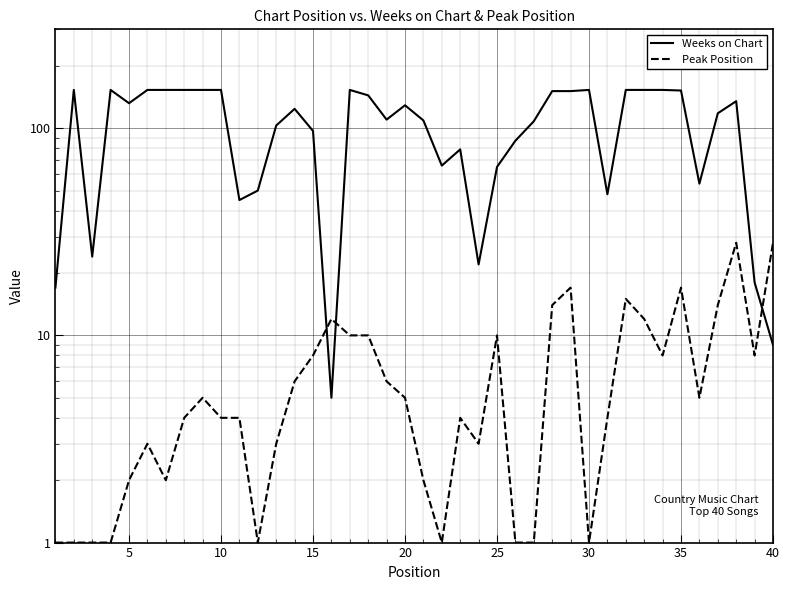

Reading right to left, transcribe all the data shown in this chart.

Weeks on Chart: 9	18	135	118	54	152	153	153	153	48	153	151	151	108	87	65	22	79	66	109	129	110	144	153	5	97	124	103	50	45	153	153	153	153	153	132	153	24	153	17
Peak Position: 28	8	28	14	5	17	8	12	15	4	1	17	14	1	1	10	3	4	1	2	5	6	10	10	12	8	6	3	1	4	4	5	4	2	3	2	1	1	1	1